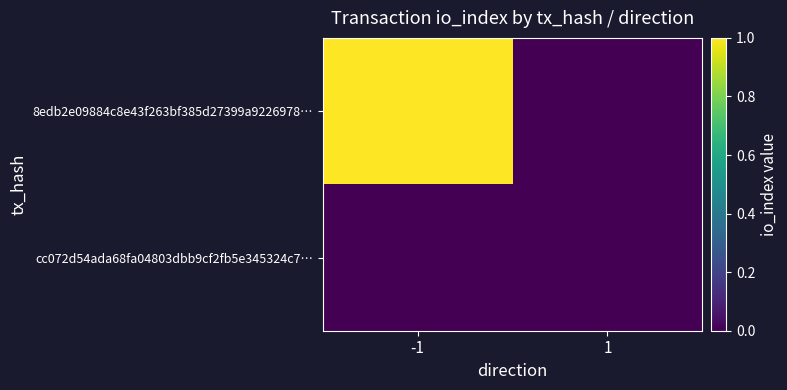

At which category does the chart reach its peak across all series?

-1